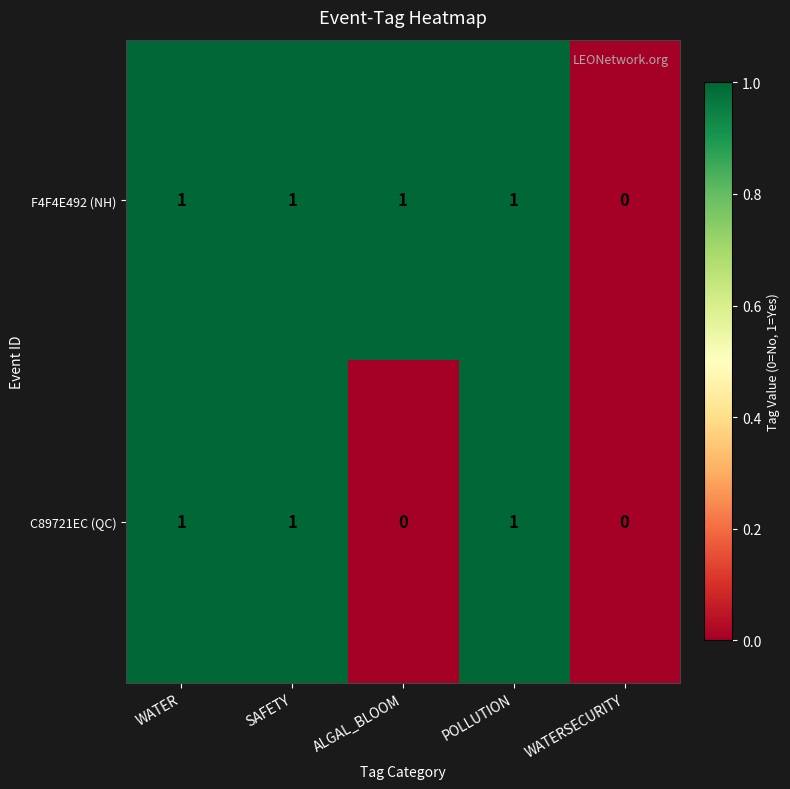

Rank the series by their average value, from highest to lowest.

F4F4E492 (NH), C89721EC (QC)